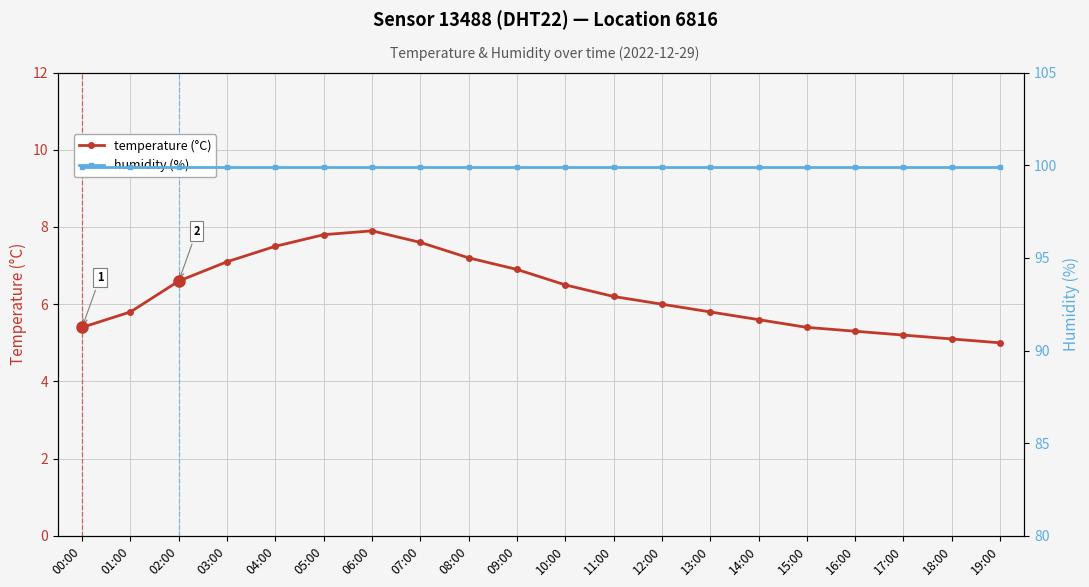

At which category is the sum across all series the highest?

06:00